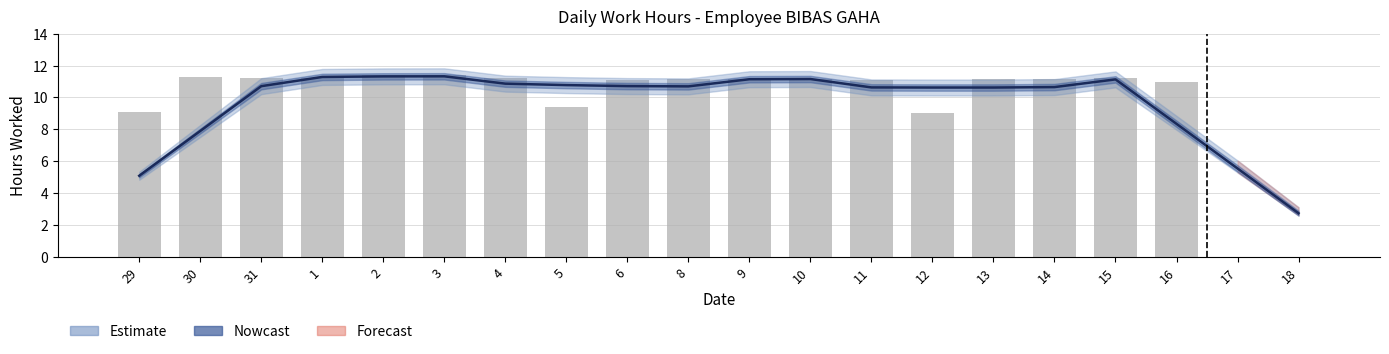

What position from the left is 30?

2